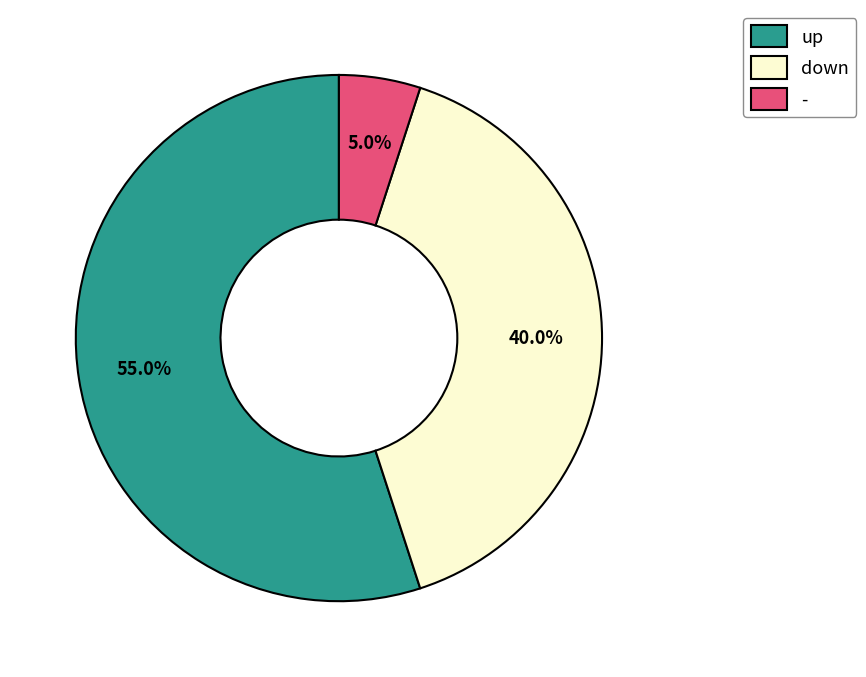

Combined, what portion of the pie is up and down?

95.0%